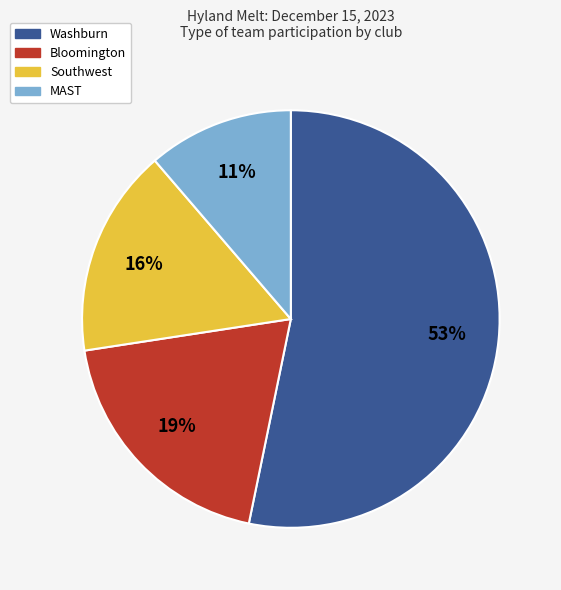

Is there a majority slice in this chart?

Yes